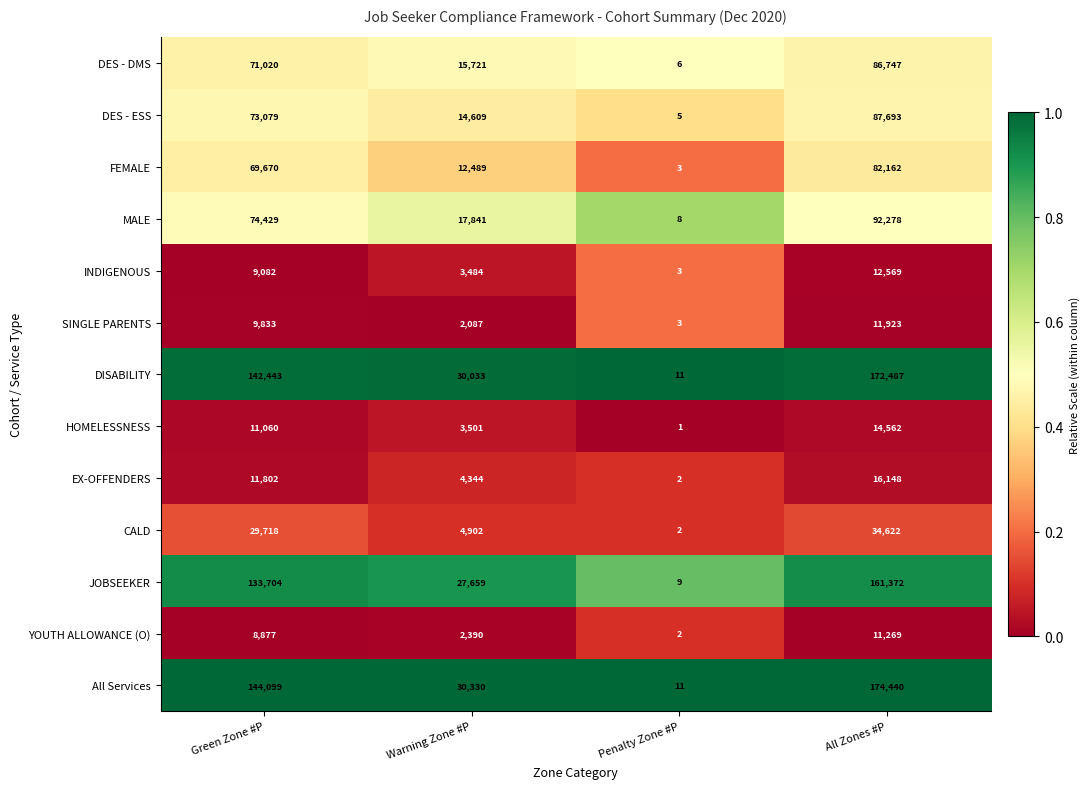

How many series are shown in this chart?

13